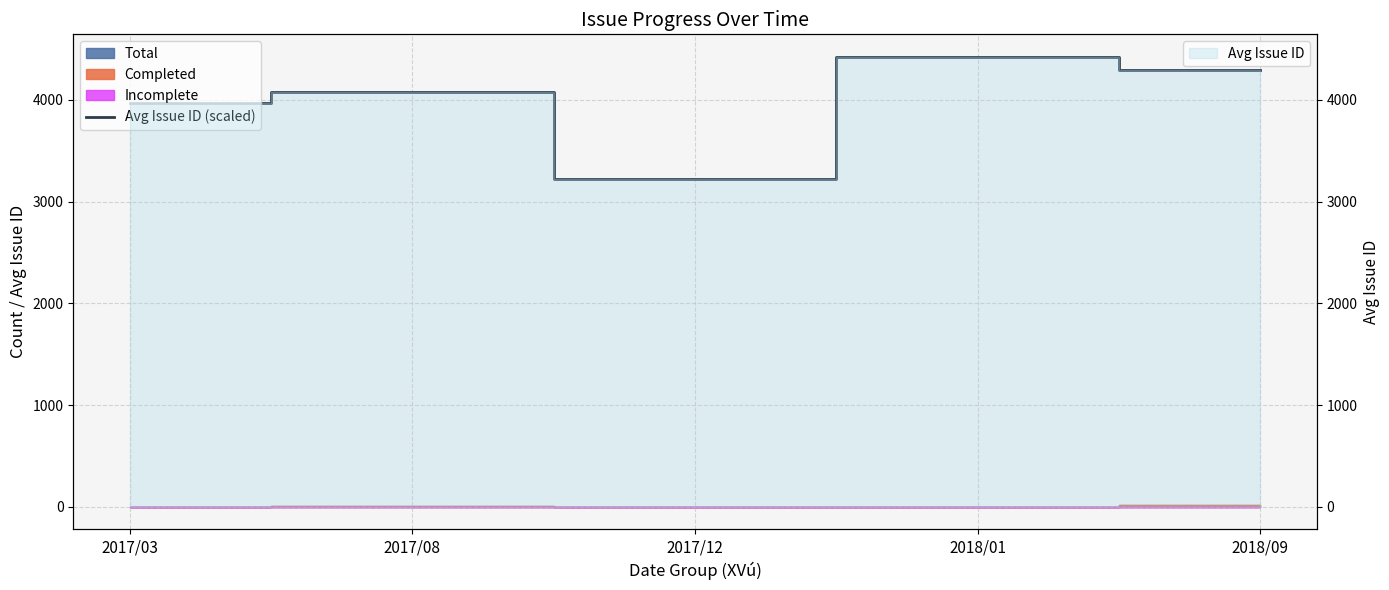

How many points are lower than both their immediate neighbors (excluding endpoints)?

1